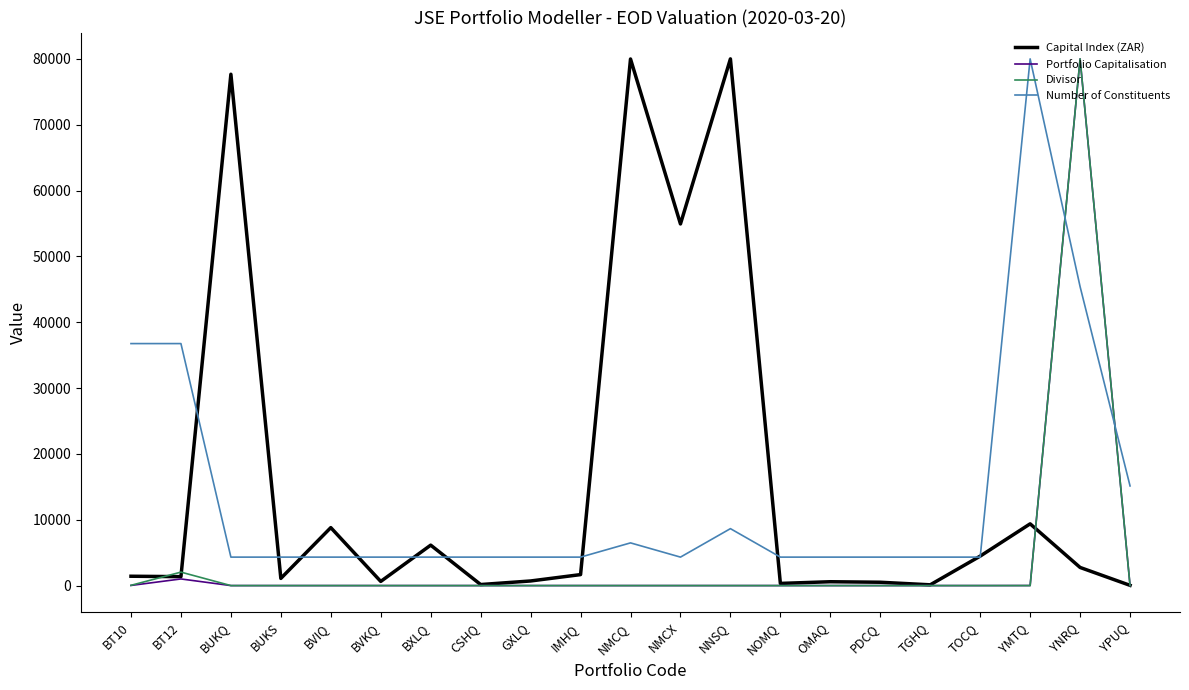

What is the difference between the highest and lowest values at BUKS?

4324.3